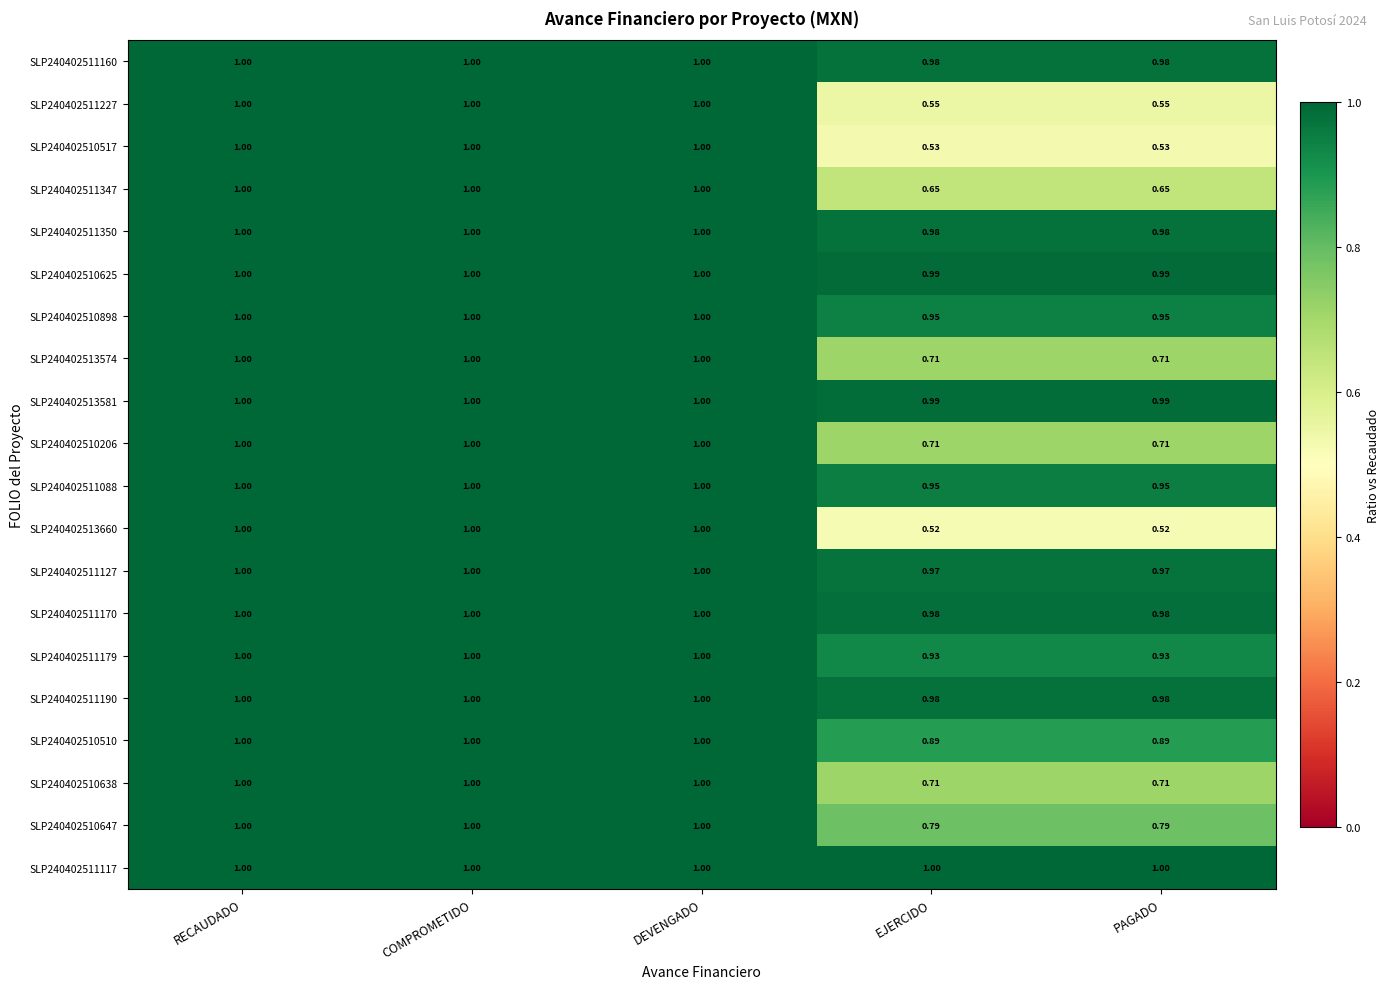

Which series has the largest total across all categories?

SLP240402511117